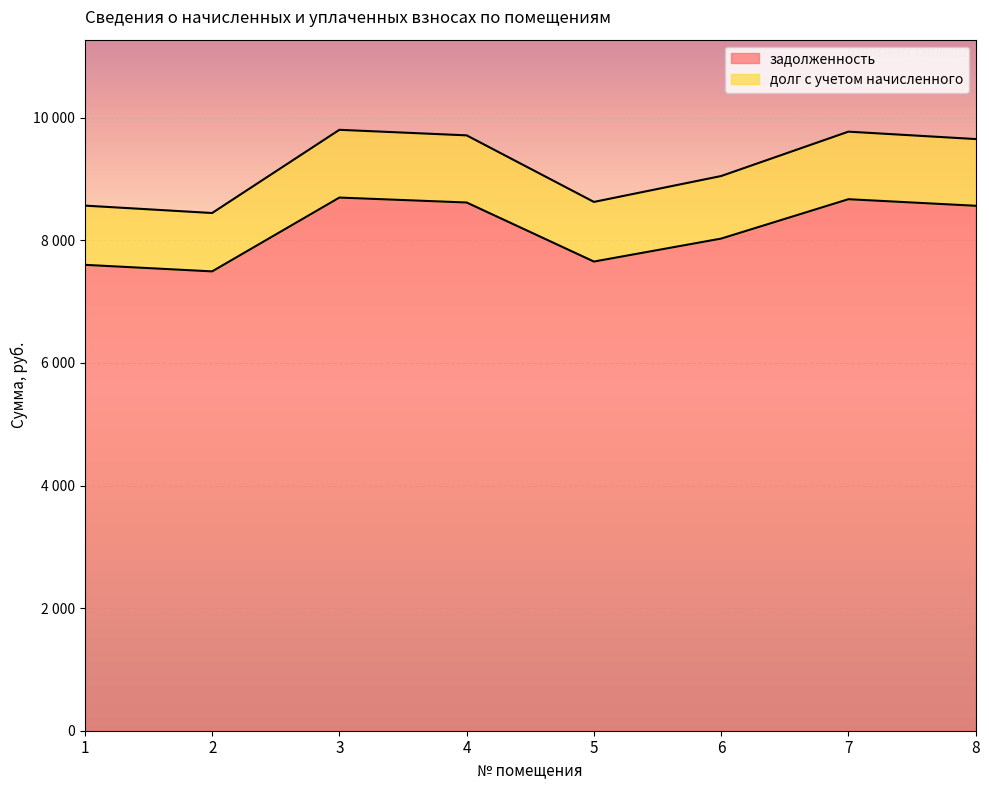

Reading left to right, list all the values displayed in this chart.

задолженность: 1=7601.0	2=7493.9	3=8698.4	4=8618.0	5=7654.5	6=8029.2	7=8671.6	8=8564.5
долг с учетом начисленного: 1=8567.2	2=8446.5	3=9804.0	4=9713.4	5=8627.4	6=9049.8	7=9773.8	8=9653.1